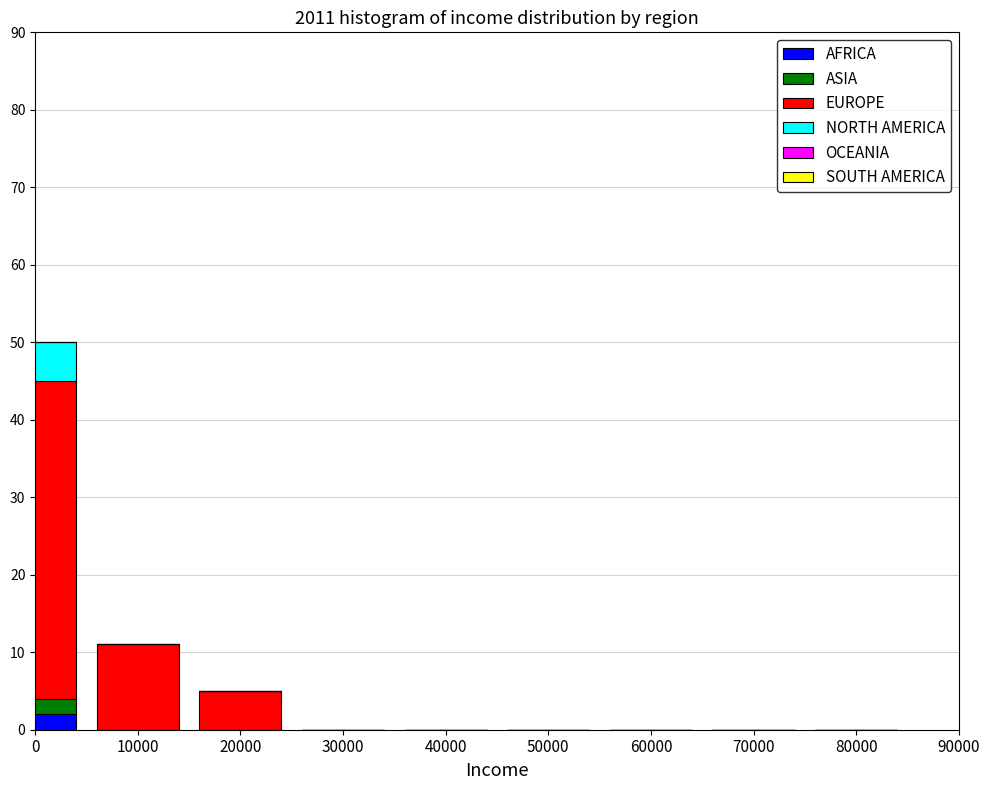

The value of AFRICA at 40000 is 0. True or false?

True